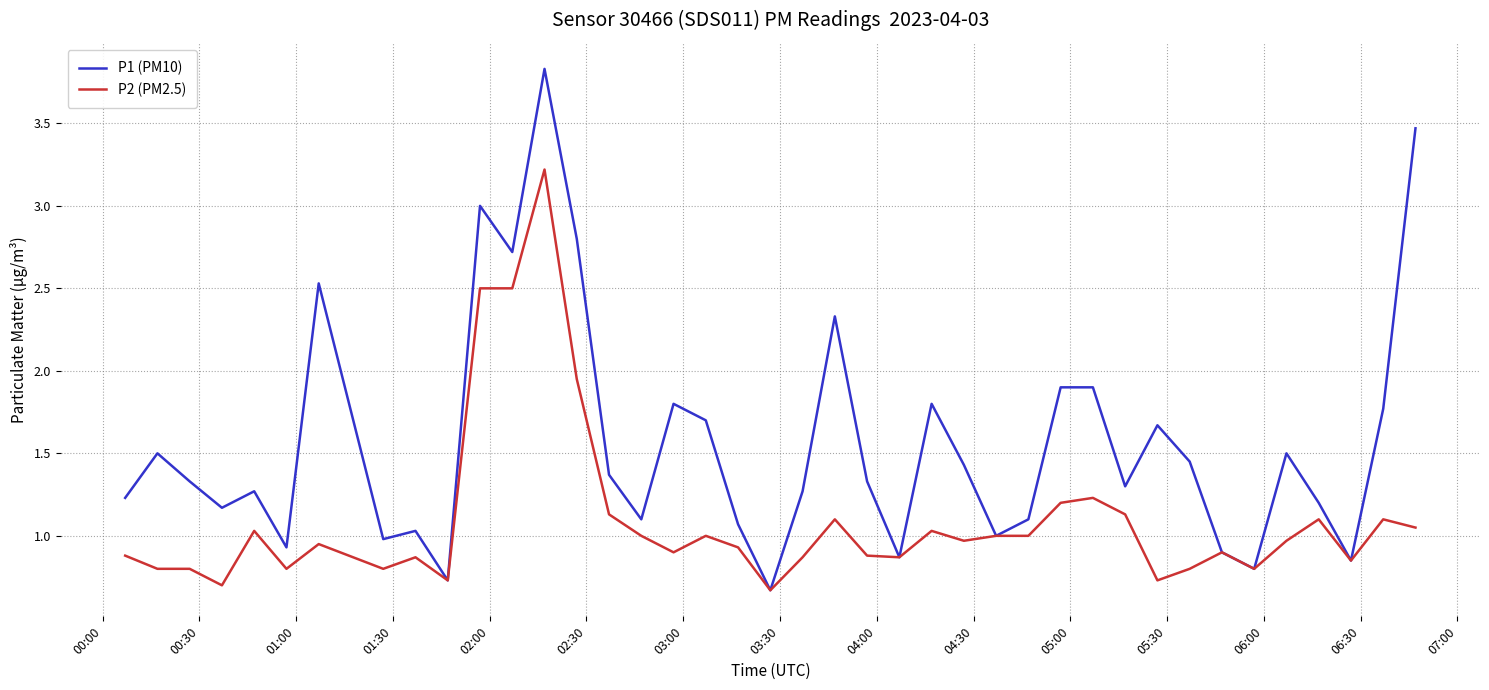

Which series has the widest spread of values?

P1 (PM10)